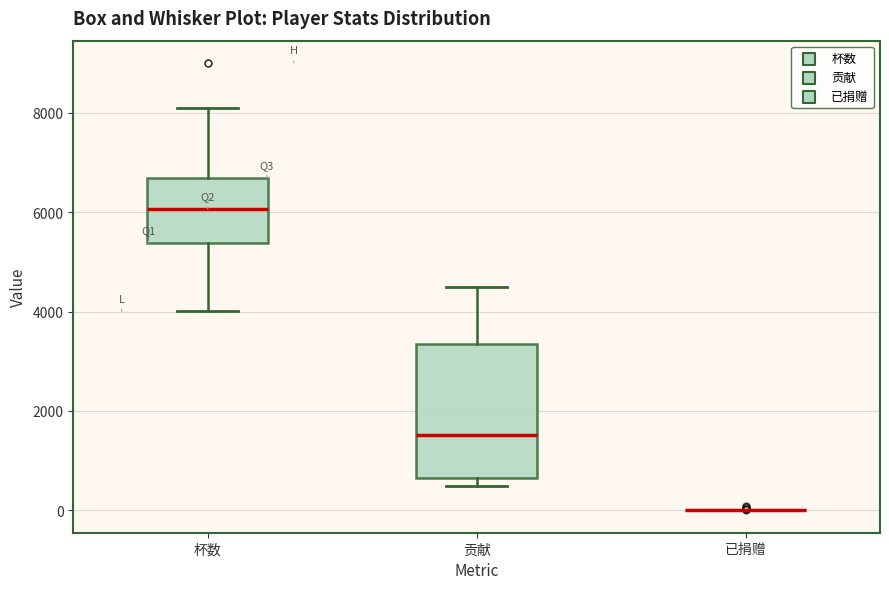

Which box is the tallest, from its lower edge to its upper edge?

贡献